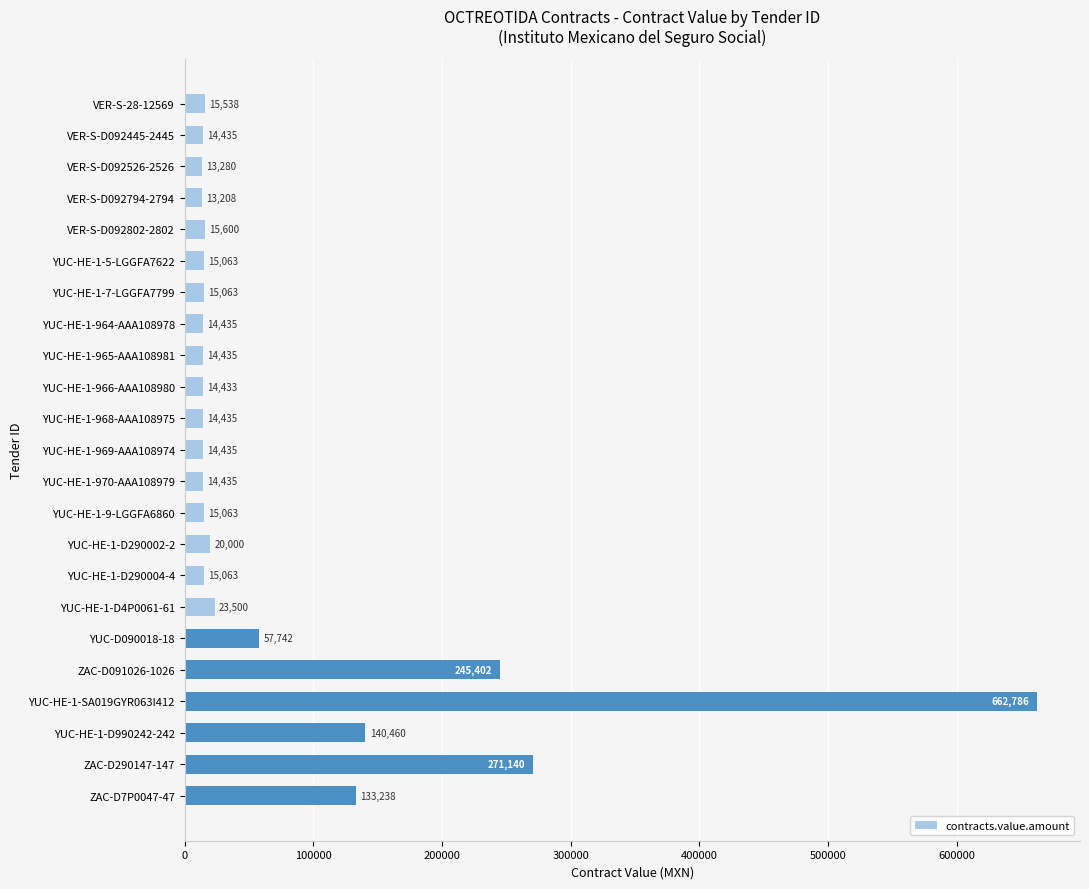

What is the difference between the maximum and minimum values?

649577.6